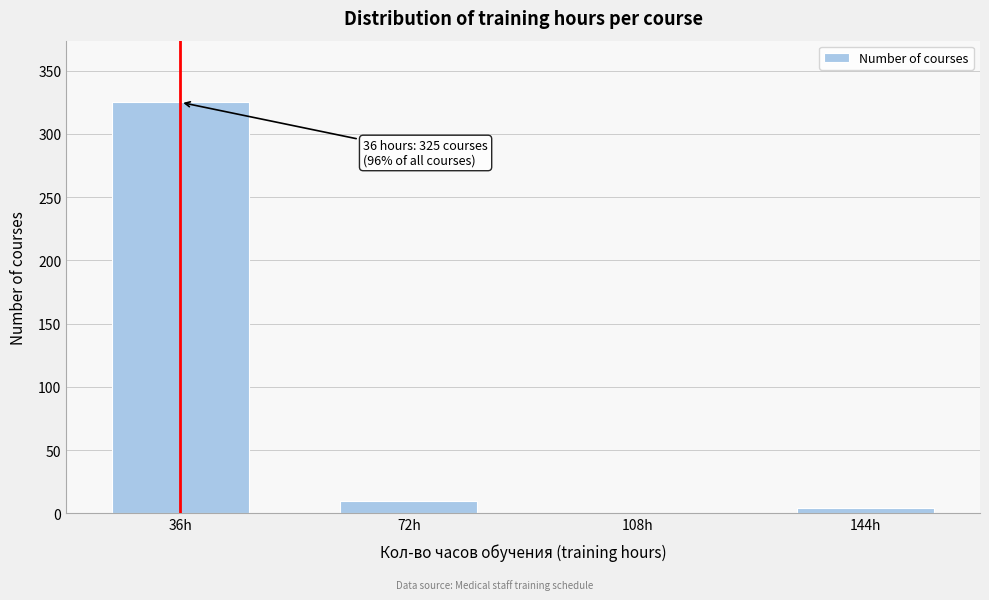

Reading left to right, extract all data points from this chart.

36h=325	72h=10	108h=0	144h=4